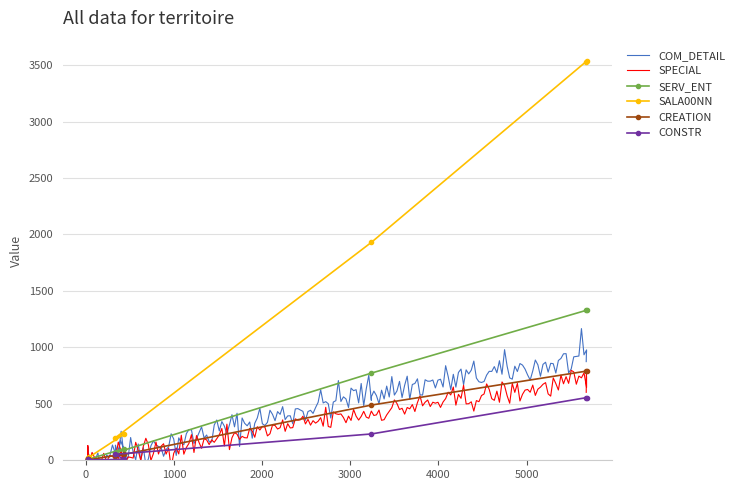

How many values in the SERV_ENT series are below 66?

4